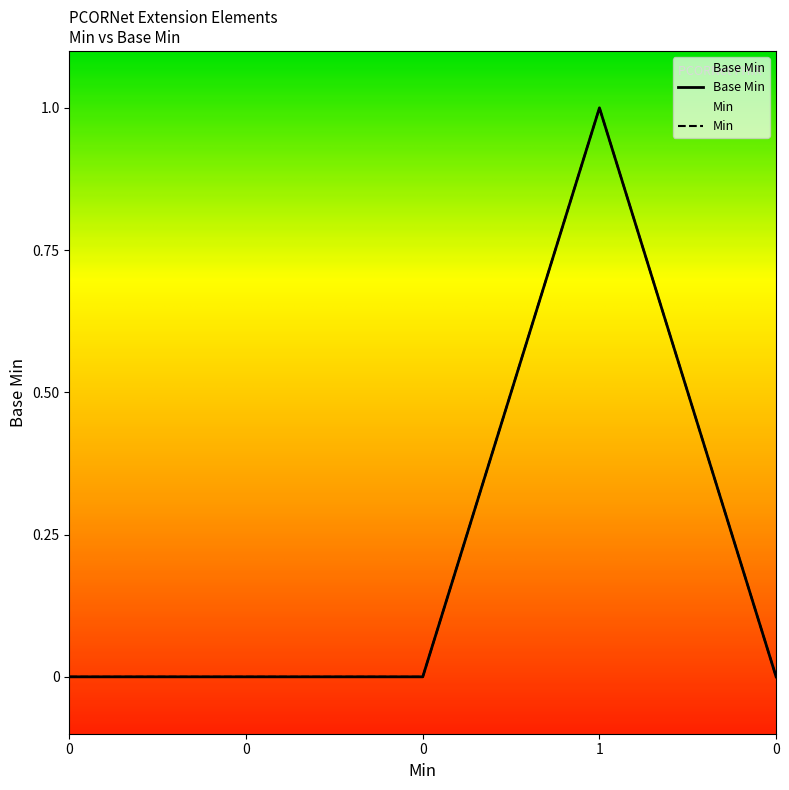

List the labels in order of value, largest first.

1, 0, 0, 0, 0